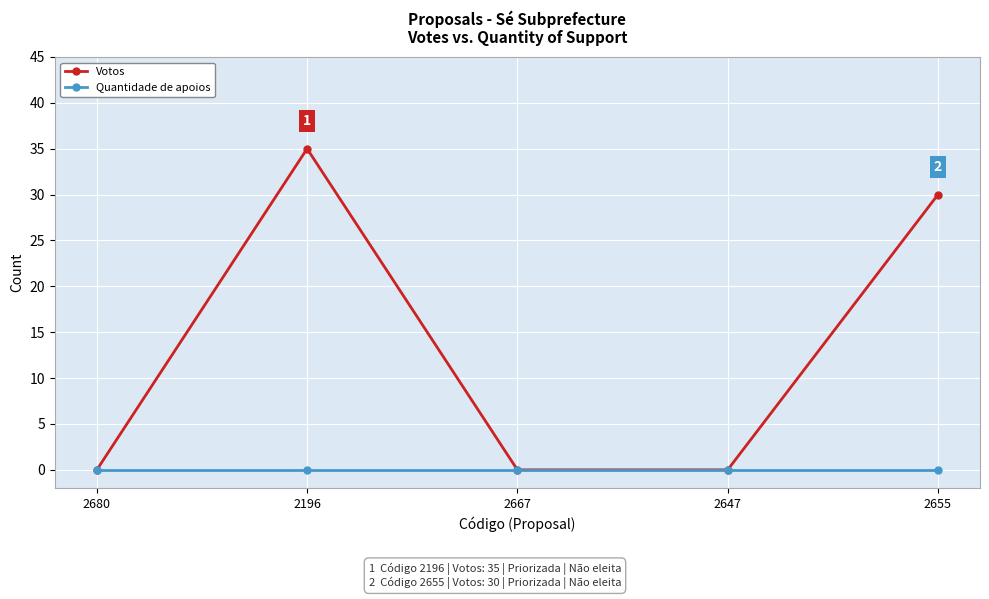

What position from the right is 2655?

1